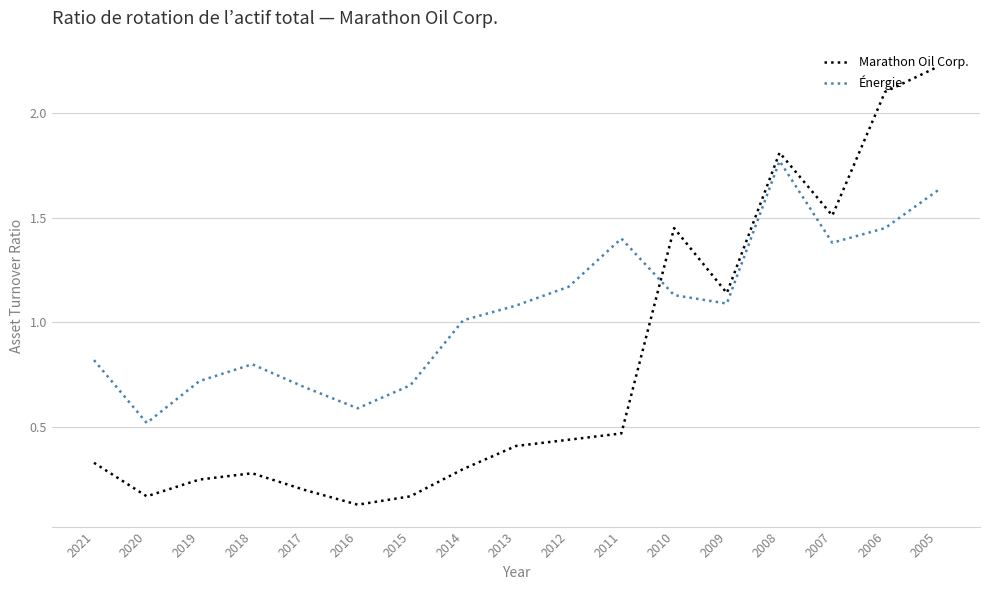

True or false: Énergie has more than 2 points higher than both neighbors.

True